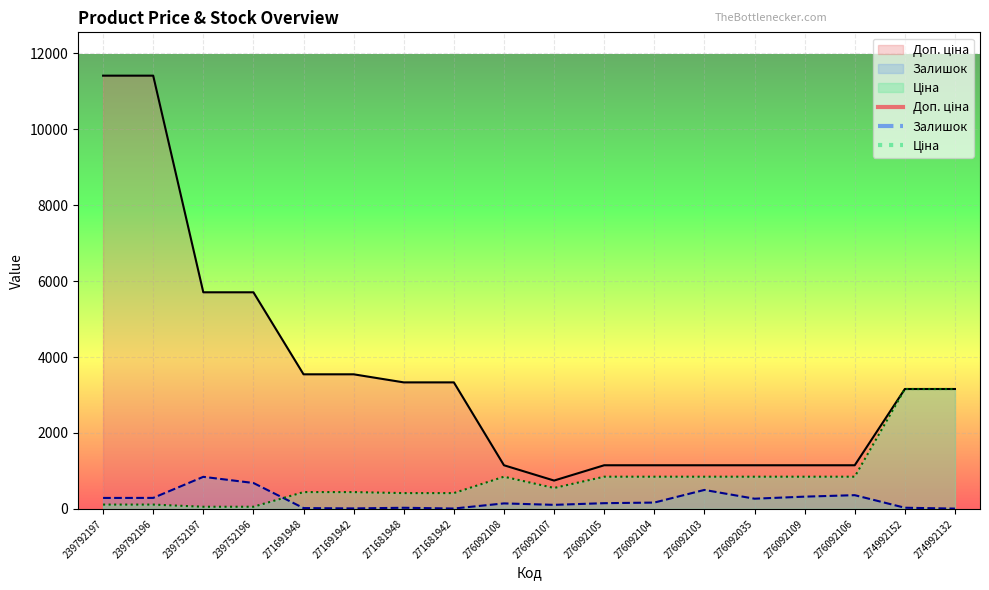

At which label does Залишок first exceed 167?

239792197